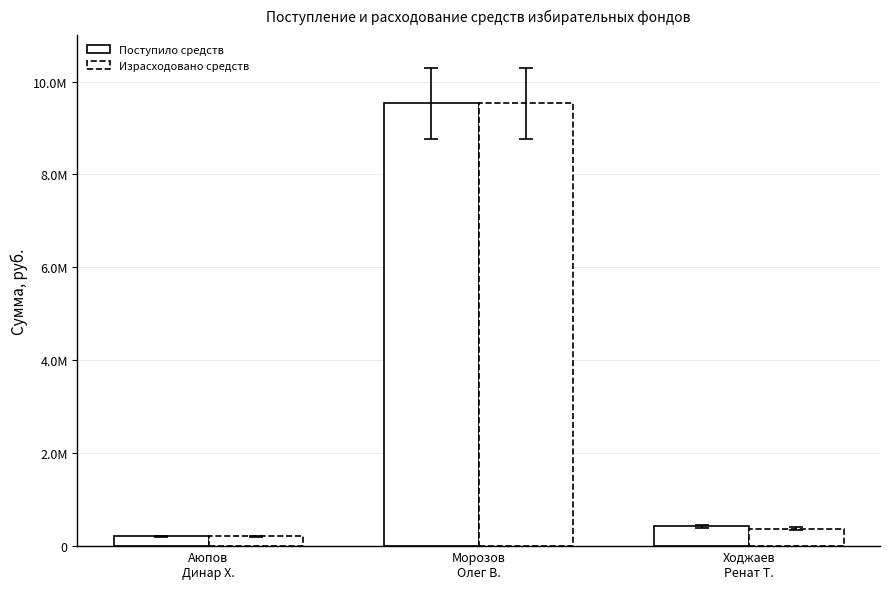

Does the chart contain any negative values?

No